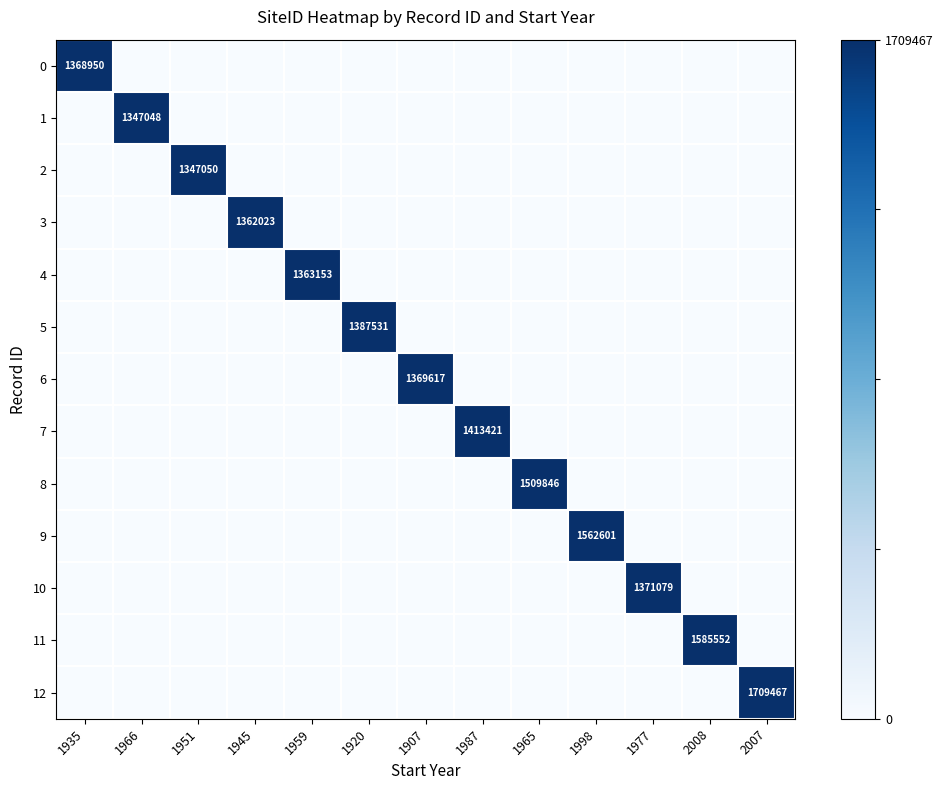

Is it true that 7 equals 380649 at 1987?

False